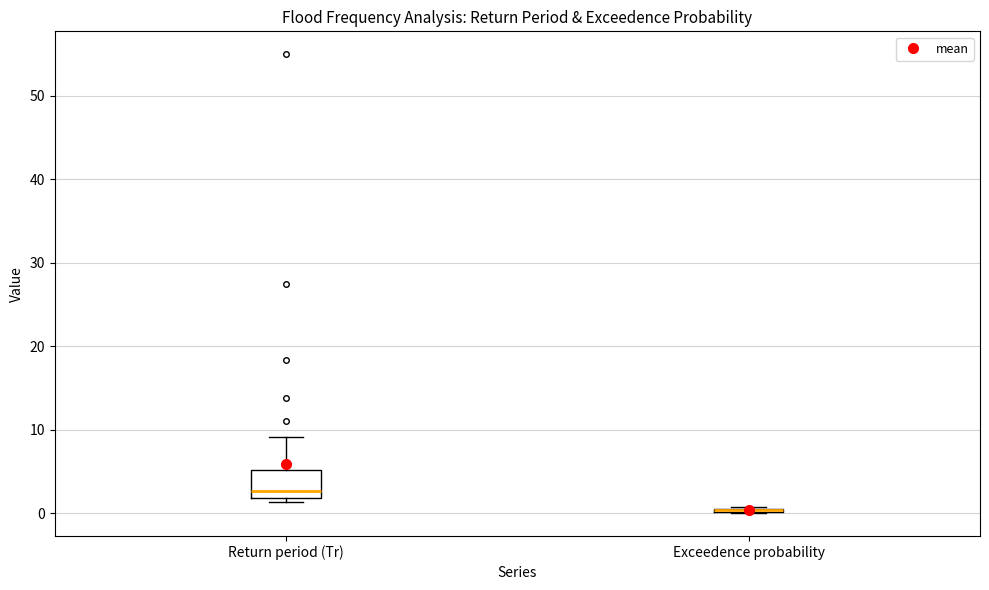

Reading left to right, transcribe this box plot: for each box, give where its median line is, the range the box spans, and where its two whiskers end, as read against the y-axis. The values are not printed on the chart, so give them approximately, as read against the axis.

Return period (Tr): median 3, box 2 to 5, whiskers 1 to 9
Exceedence probability: box collapsed to a line at 0, whiskers 0 to 1